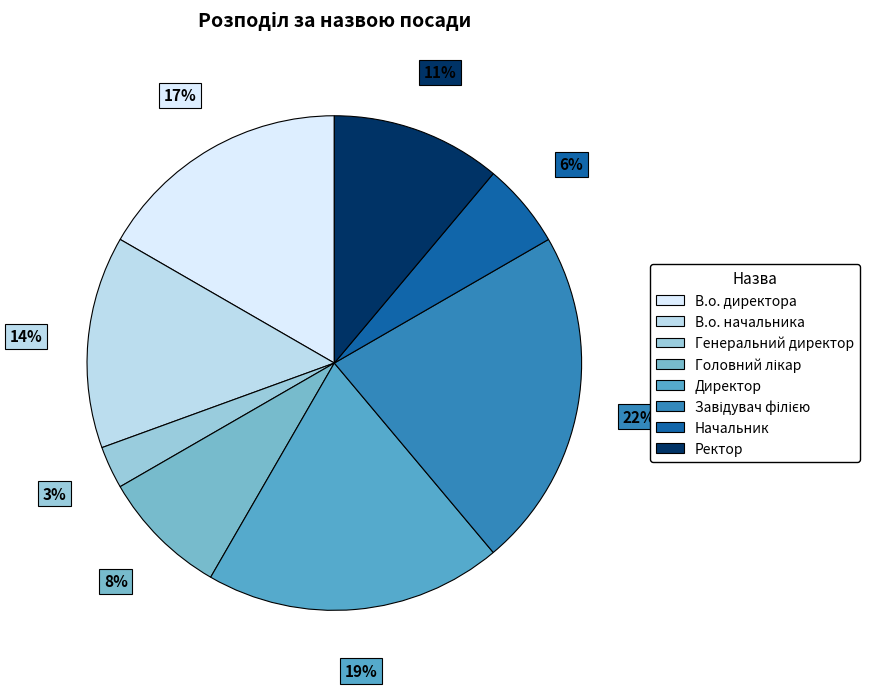

Combined, do Генеральний директор and В.о. директора account for over 50%?

No